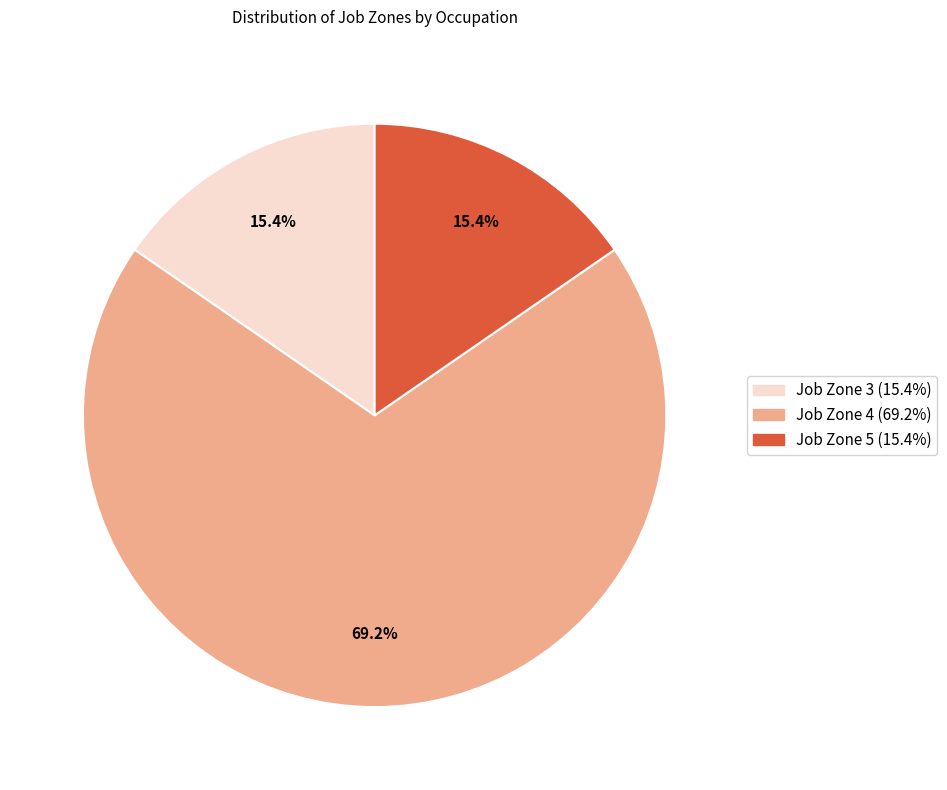

Does any single category account for the majority?

Yes